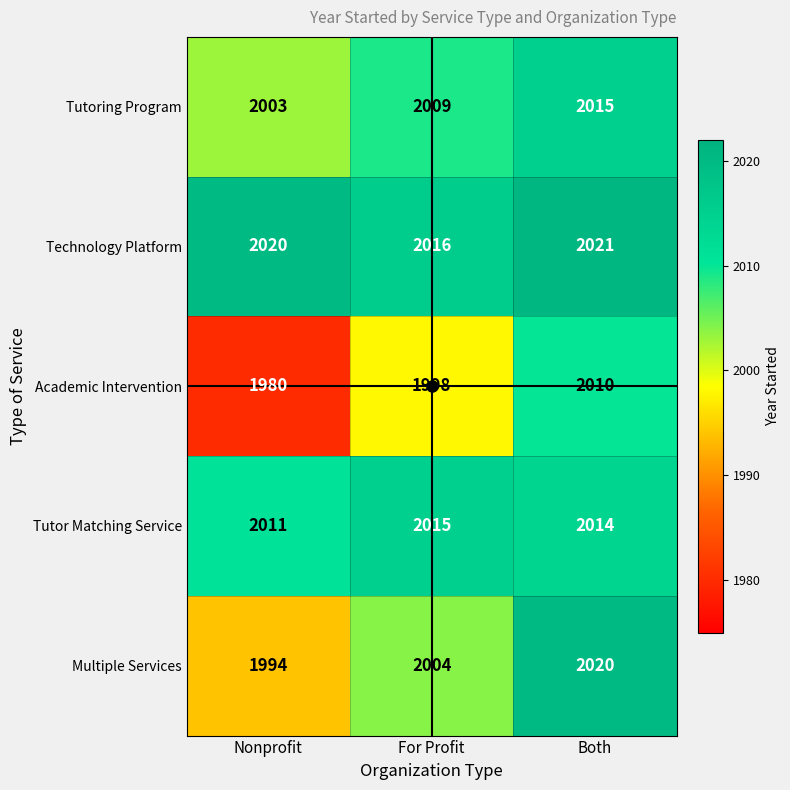

The Academic Intervention series shows 3522 at Both. True or false?

False